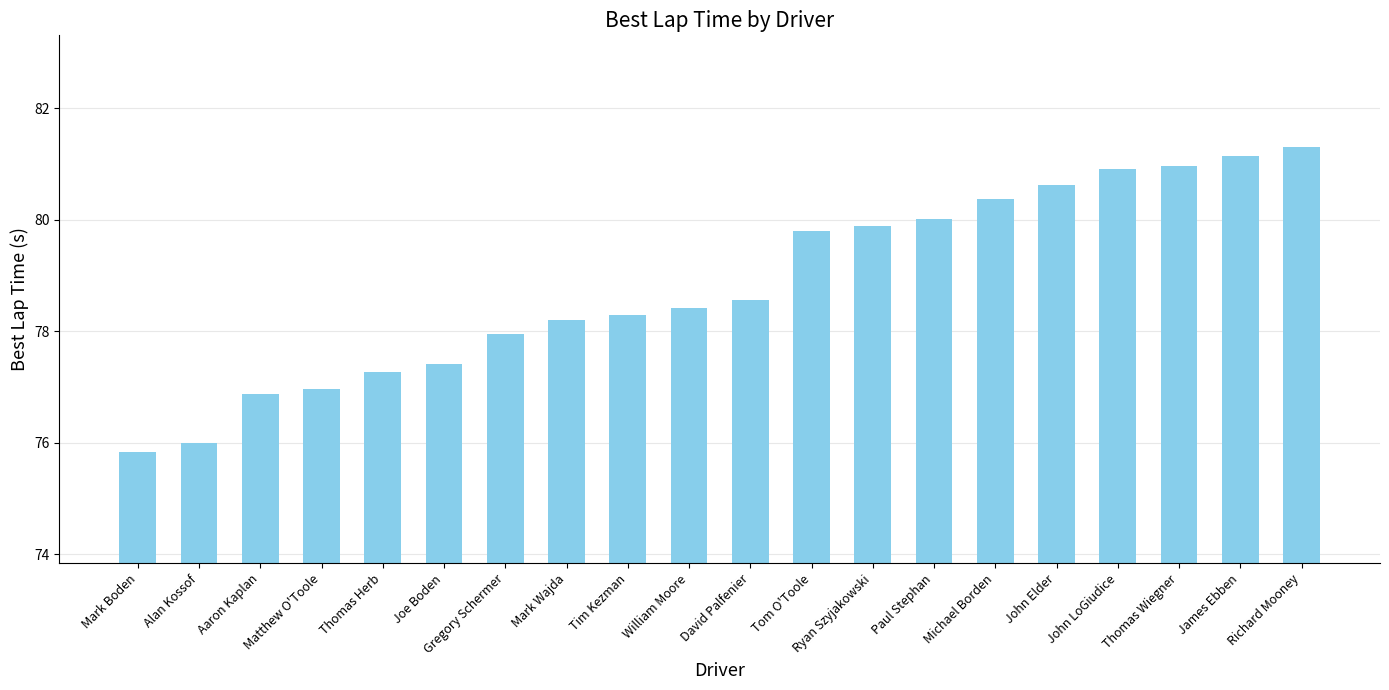

Reading left to right, what are all the values shown in this chart?

75.8	76.0	76.9	77.0	77.3	77.4	78.0	78.2	78.3	78.4	78.6	79.8	79.9	80.0	80.4	80.6	80.9	81.0	81.1	81.3